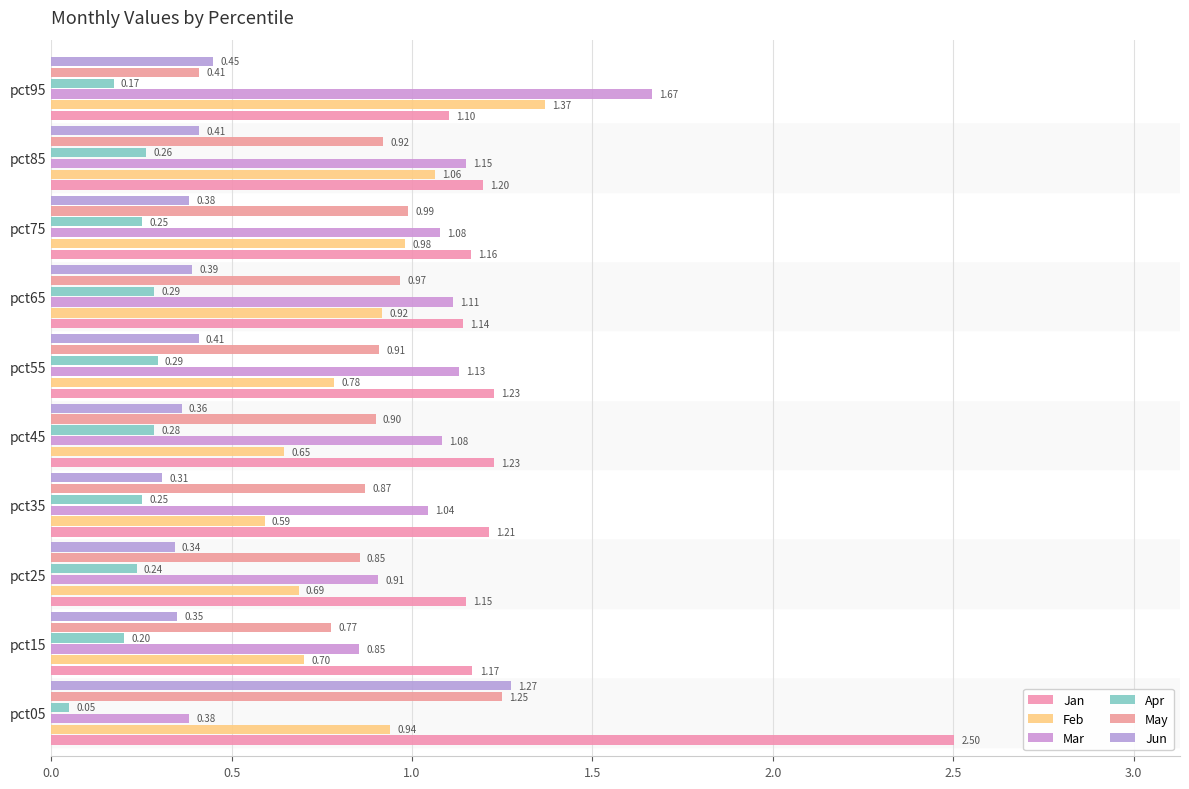

What is the greatest value displayed?

2.5